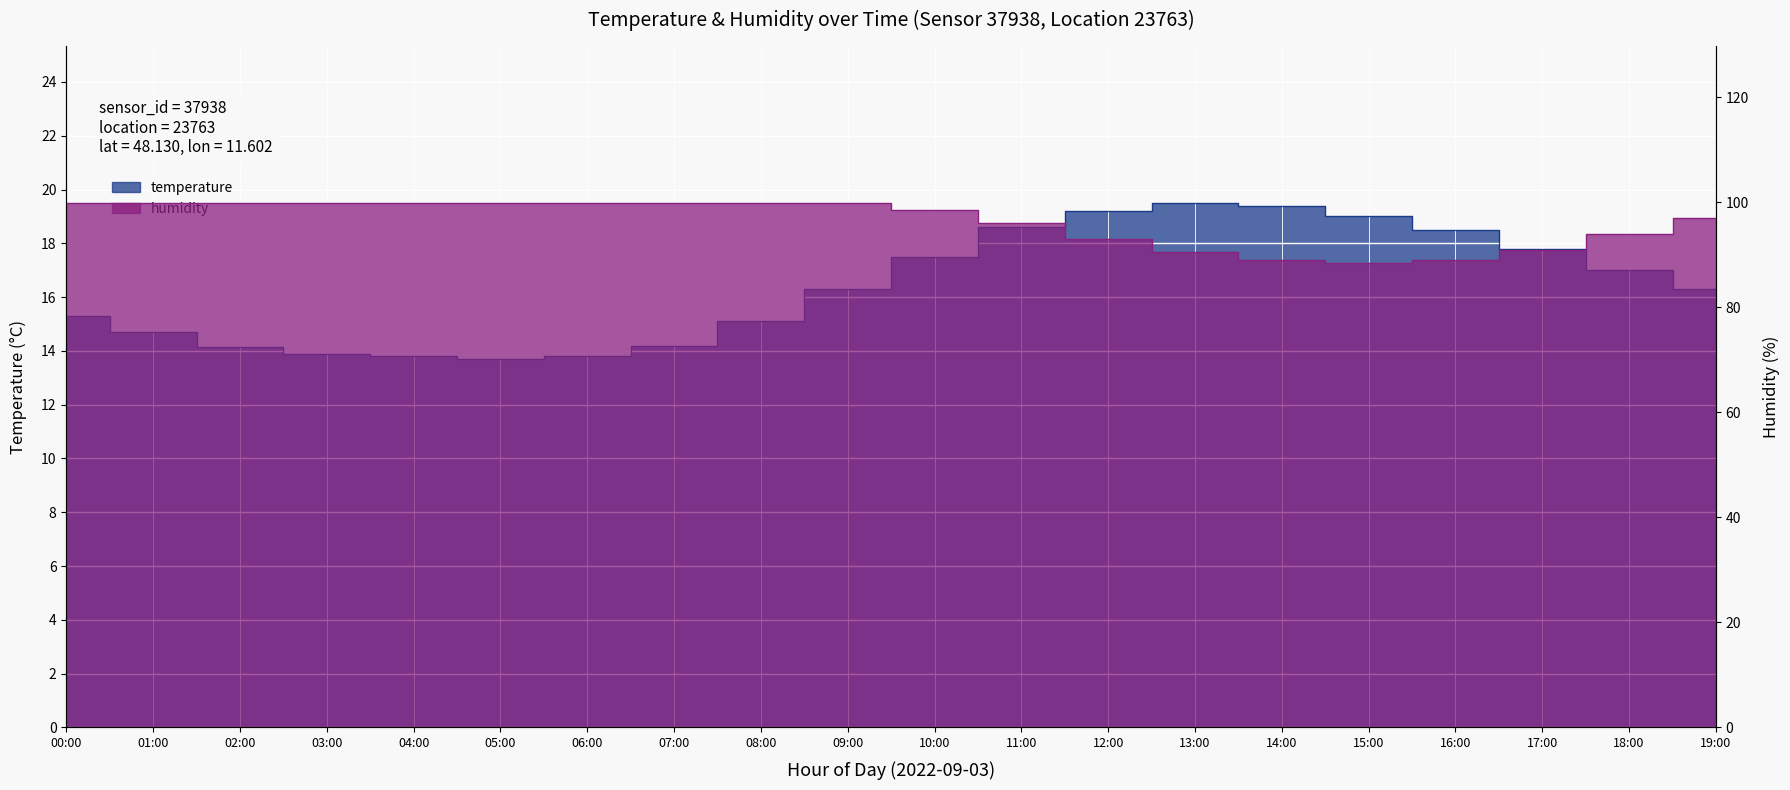

How many categories are shown in the chart?

20